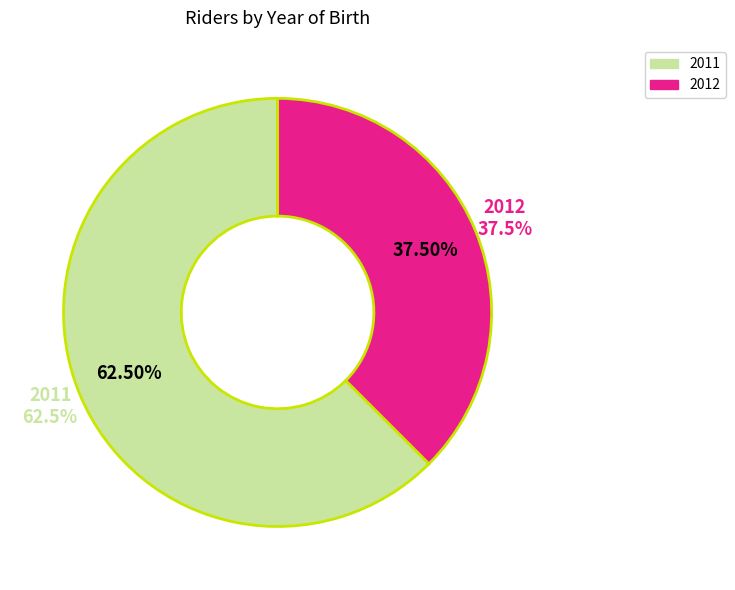

To the nearest percent, what is the difference between the largest and smallest slice percentages?

25%